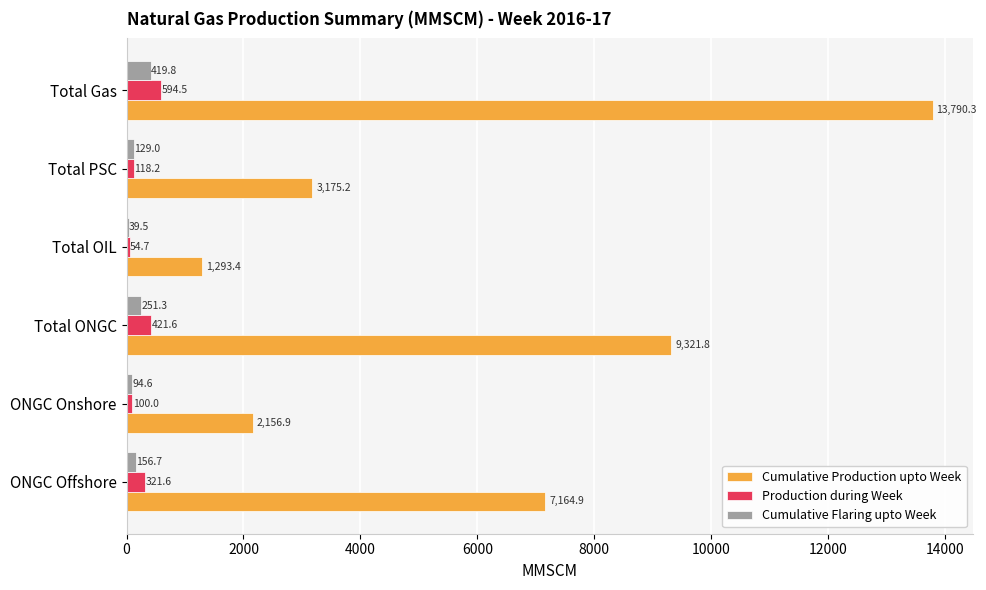

What is the sum of the Production during Week values at Total ONGC and Total OIL?

476.3